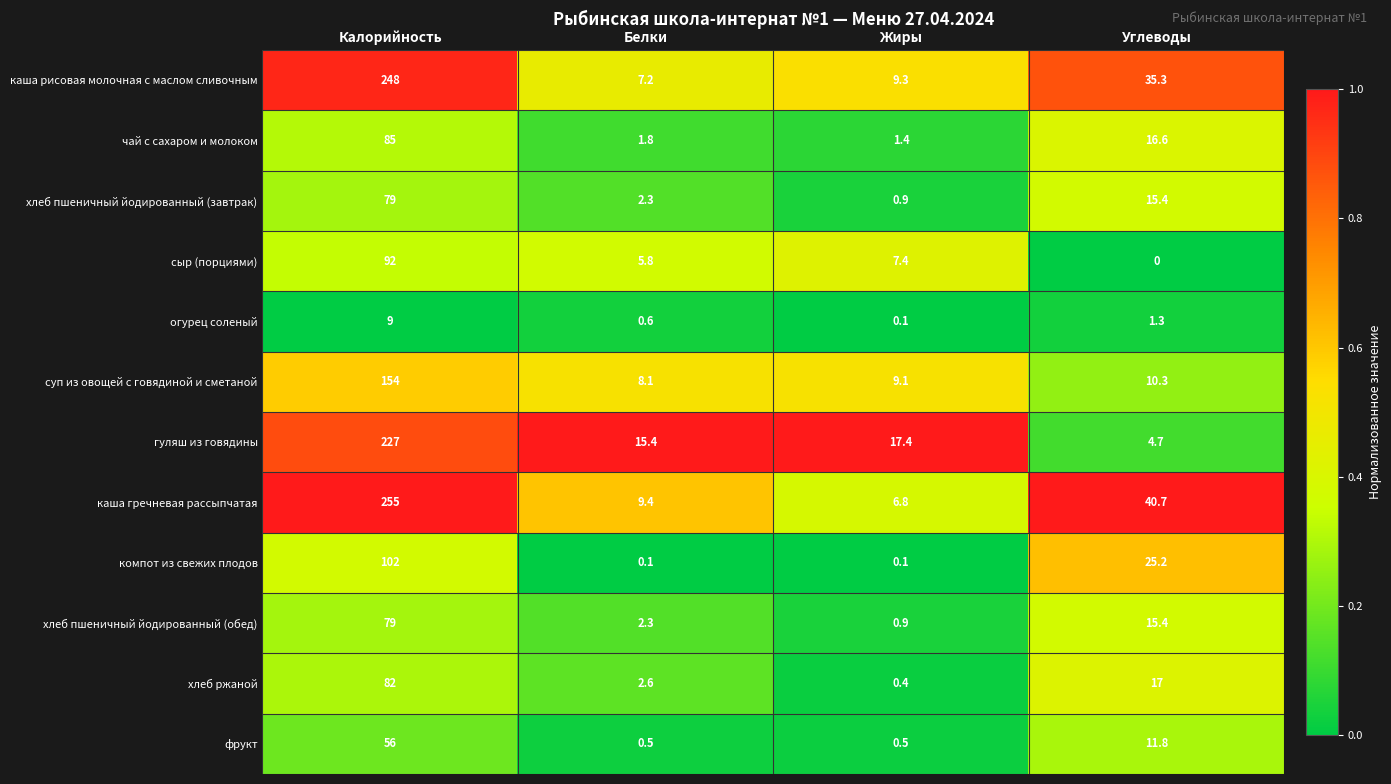

At how many categories does at least one series exceed 0?

4